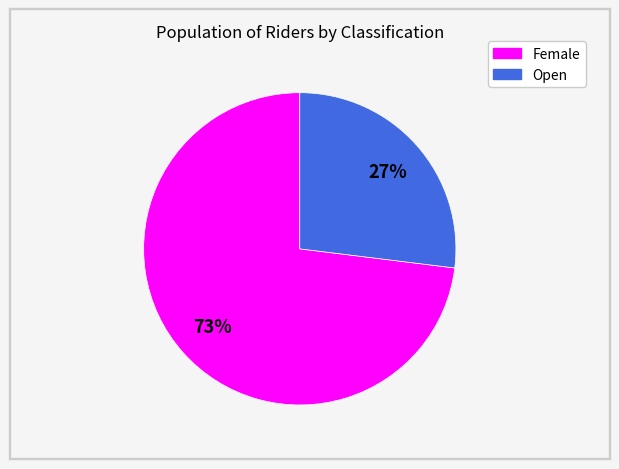

To the nearest percent, what percentage of the pie is Open?

27%